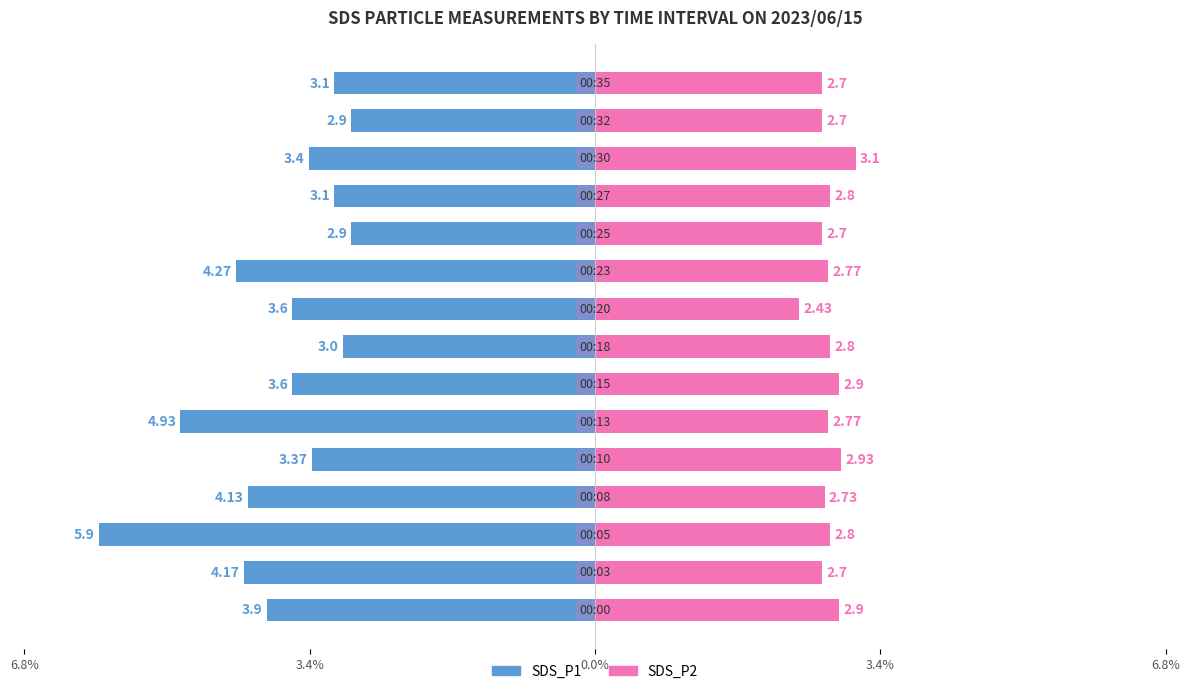

Reading right to left, list all the values displayed in this chart.

SDS_P1: -3.1	-2.9	-3.4	-3.1	-2.9	-4.3	-3.6	-3.0	-3.6	-4.9	-3.4	-4.1	-5.9	-4.2	-3.9
SDS_P2: 2.7	2.7	3.1	2.8	2.7	2.8	2.4	2.8	2.9	2.8	2.9	2.7	2.8	2.7	2.9